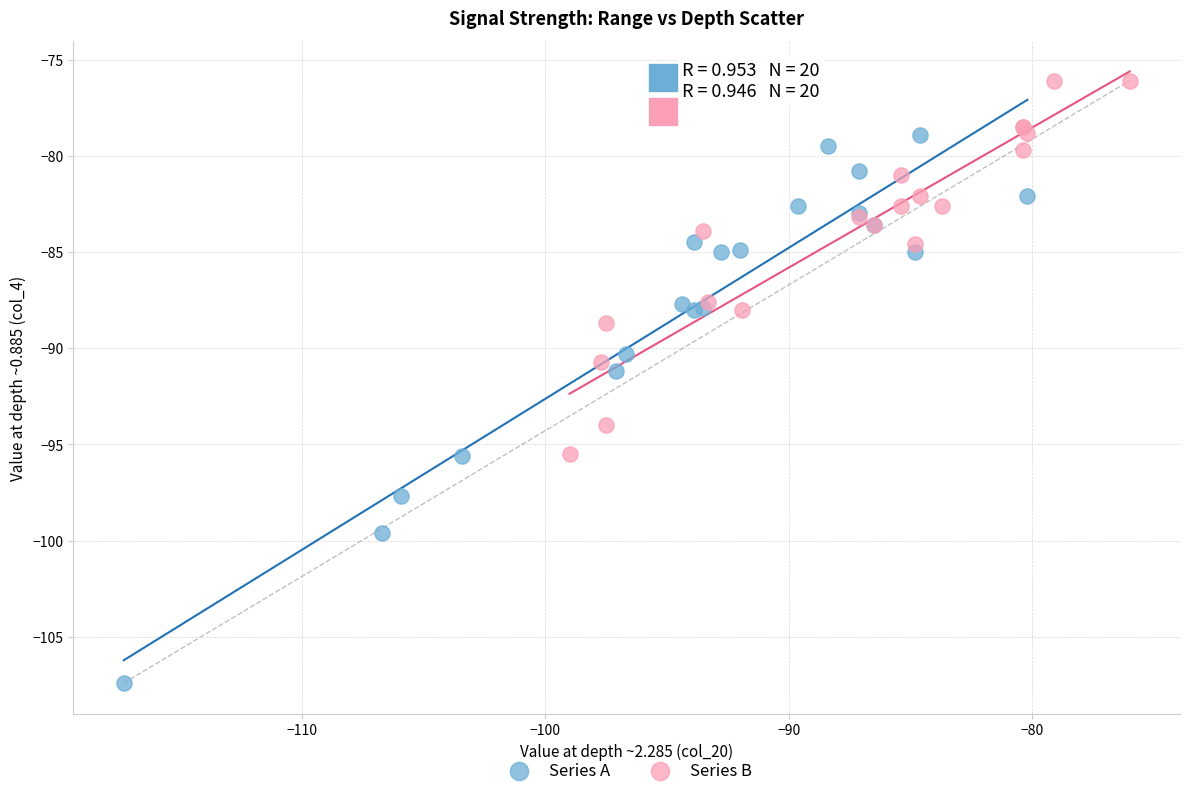

Which series reaches the minimum Y coordinate?

Series A